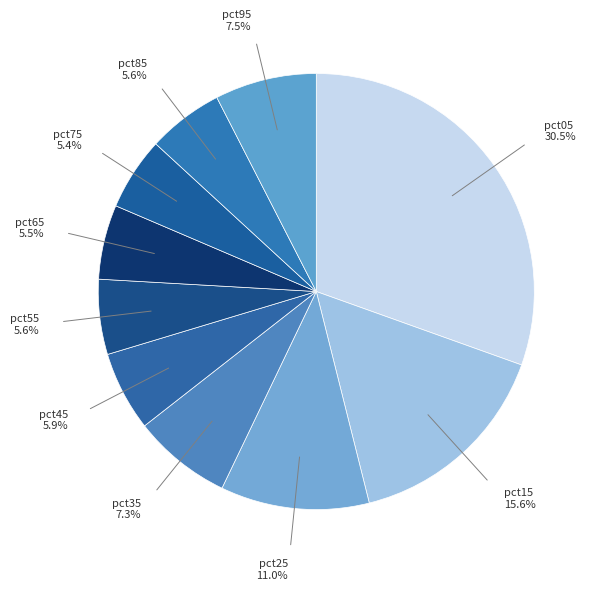

To the nearest percent, what percentage of the pie is pct25?

11%